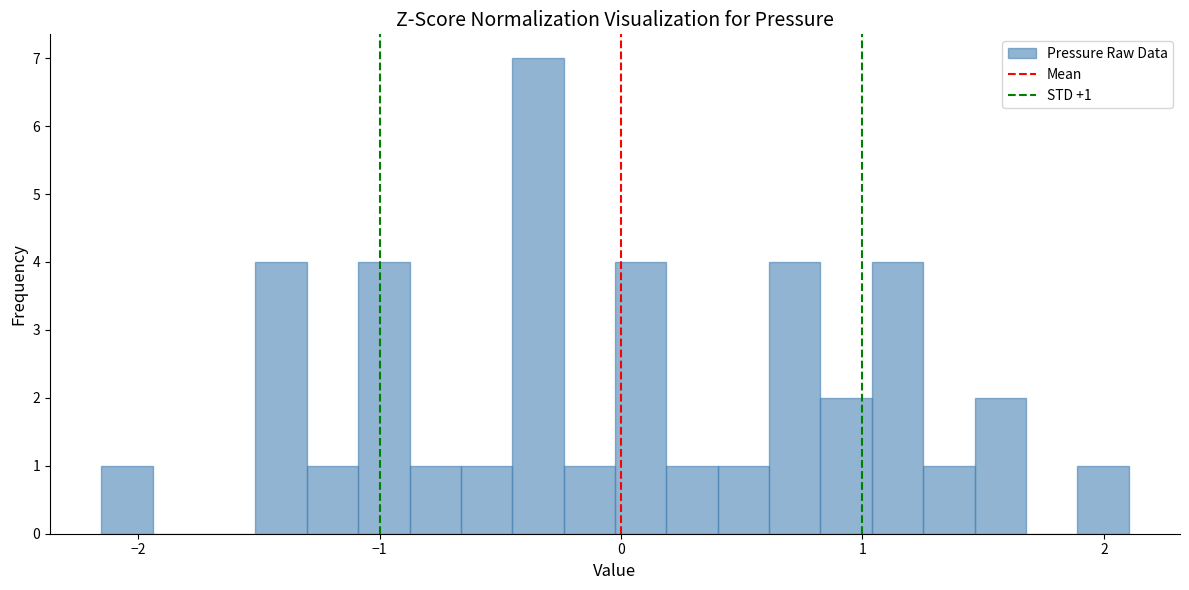

Read against the x-axis, roughly where is the centre of the tallest bar?

-0.3